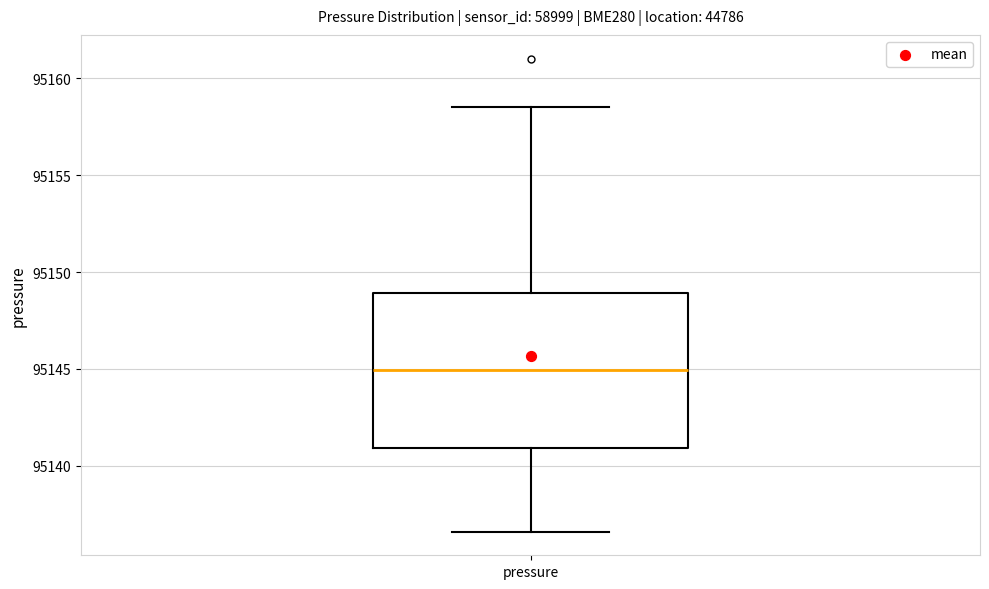

Transcribe this box plot: give where the median line is, the range the box spans, and where the two whiskers end, as read against the y-axis. The values are not printed on the chart, so give them approximately, as read against the axis.

median 95145.0, box 95141.0 to 95149.0, whiskers 95136.5 to 95158.5